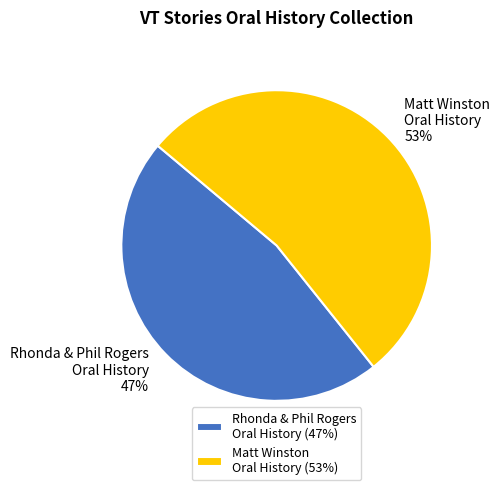

True or false: Matt Winston Oral History accounts for 53% of the total.

True